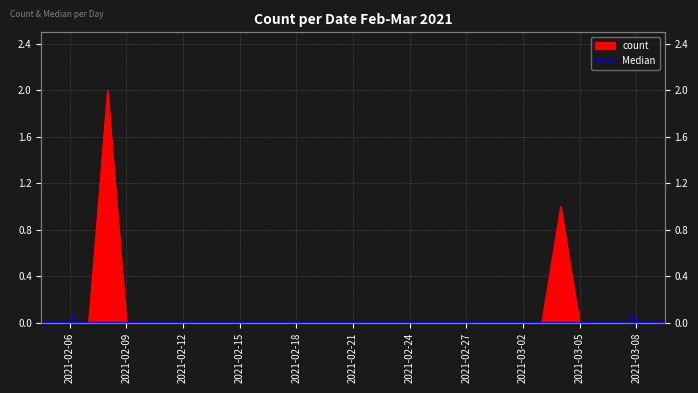

Reading left to right, extract all data points from this chart.

0	0	2	0	0	0	0	0	0	0	0	0	0	0	0	0	0	0	0	0	0	0	0	0	0	0	1	0	0	0	0